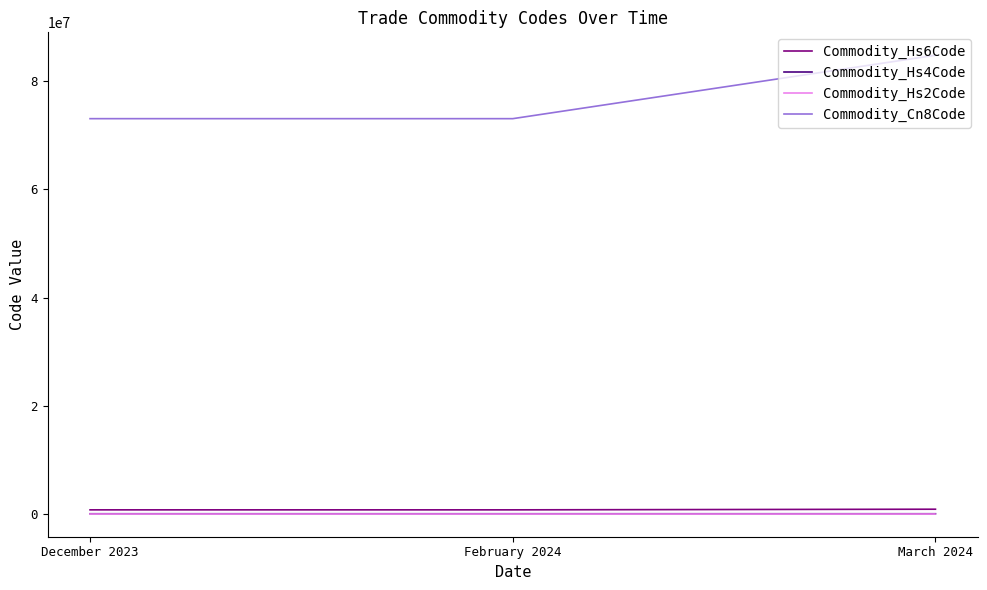

The value of Commodity_Cn8Code at March 2024 is 84818081. True or false?

True